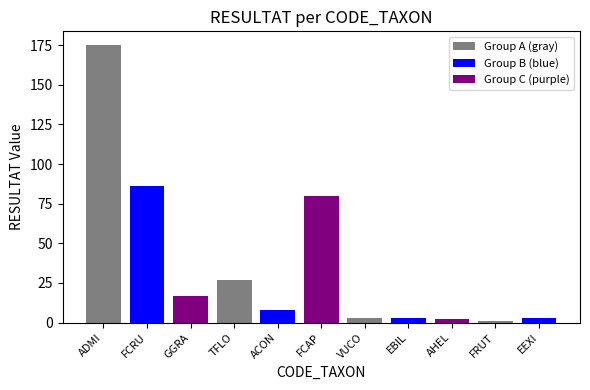

What is the difference between the values at GGRA and ACON?

9